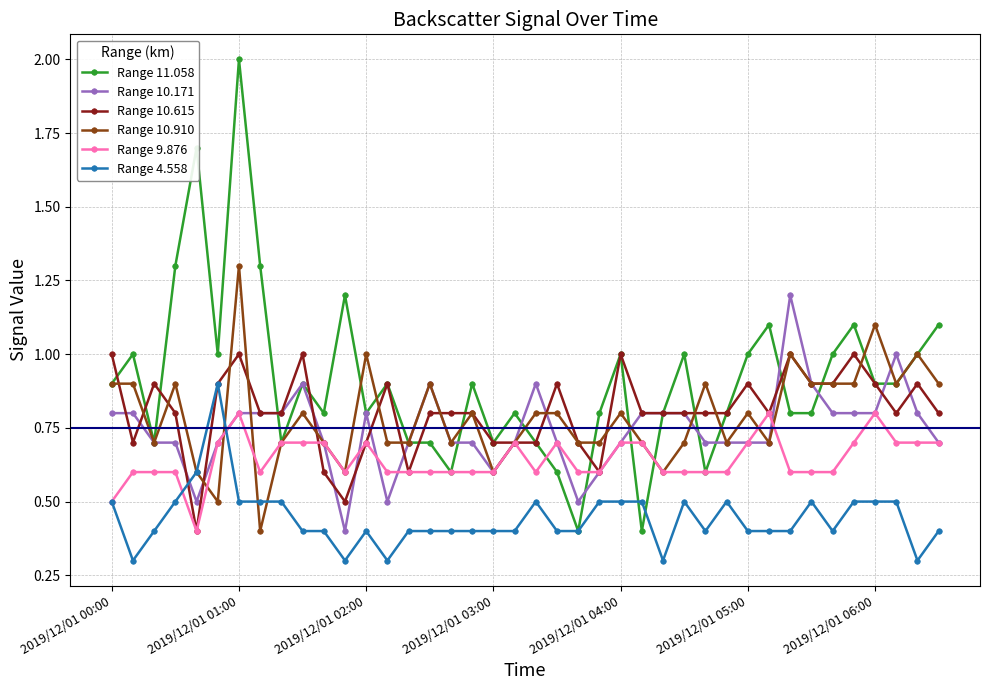

What are all the series names shown in the legend?

Range 11.058, Range 10.171, Range 10.615, Range 10.910, Range 9.876, Range 4.558